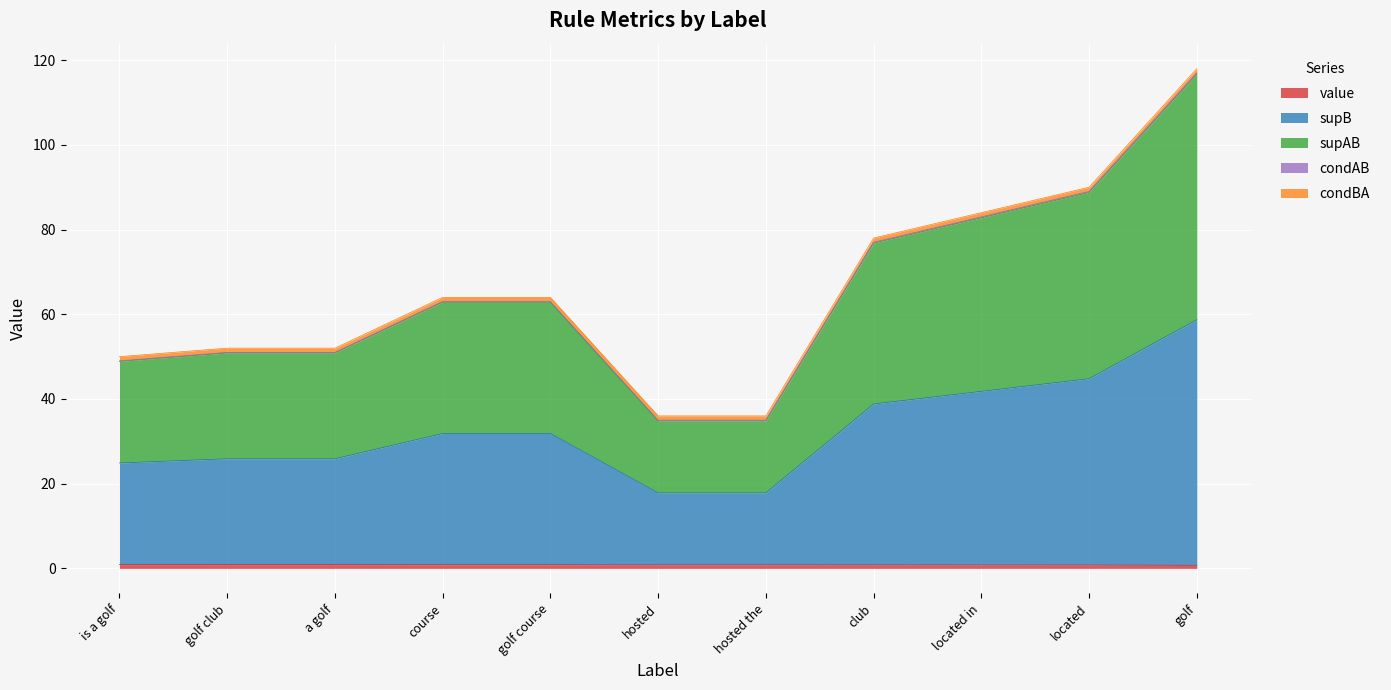

True or false: supB has more than 0 interior local peaks.

False